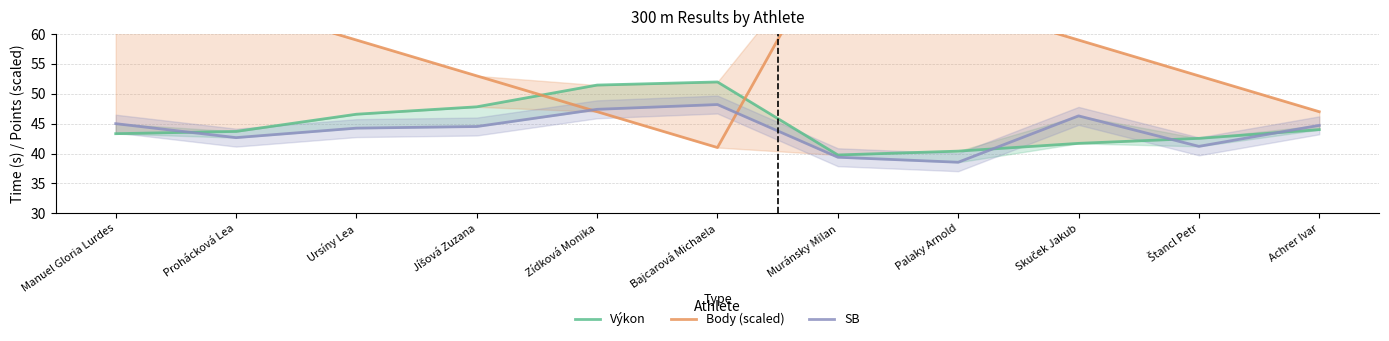

Reading right to left, what are all the values shown in this chart?

Výkon: Achrer Ivar=44.0	Štancl Petr=42.5	Skuček Jakub=41.7	Palaky Arnold=40.4	Muránsky Milan=39.8	Bajcarová Michaela=52.0	Zídková Monika=51.5	Jíšová Zuzana=47.8	Ursíny Lea=46.6	Prohácková Lea=43.7	Manuel Gloria Lurdes=43.3
Body (scaled): Achrer Ivar=47.0	Štancl Petr=53.0	Skuček Jakub=59.0	Palaky Arnold=65.0	Muránsky Milan=77.0	Bajcarová Michaela=41.0	Zídková Monika=47.0	Jíšová Zuzana=53.0	Ursíny Lea=59.0	Prohácková Lea=65.0	Manuel Gloria Lurdes=77.0
SB: Achrer Ivar=44.7	Štancl Petr=41.2	Skuček Jakub=46.3	Palaky Arnold=38.5	Muránsky Milan=39.4	Bajcarová Michaela=48.2	Zídková Monika=47.4	Jíšová Zuzana=44.5	Ursíny Lea=44.2	Prohácková Lea=42.7	Manuel Gloria Lurdes=45.0